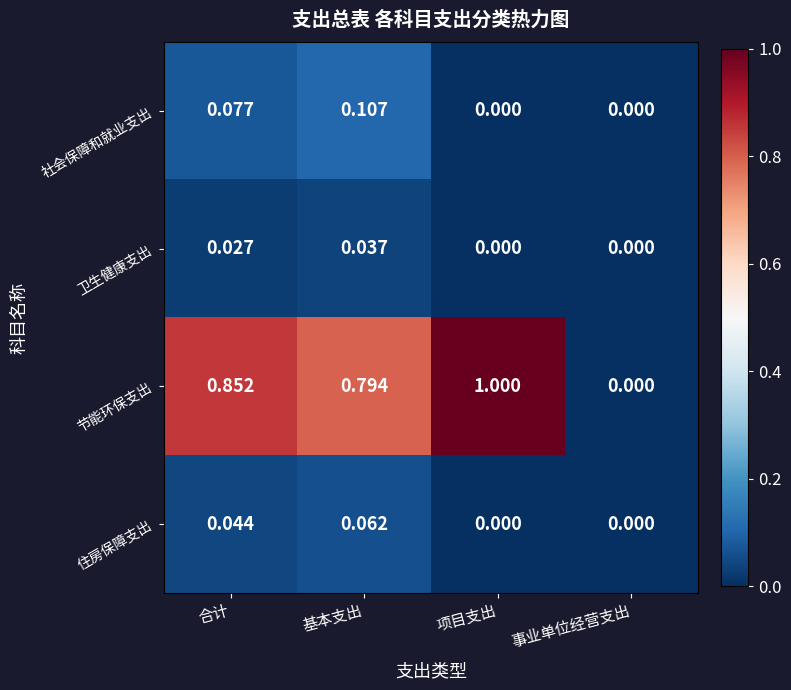

Which label corresponds to the largest value in the chart?

项目支出